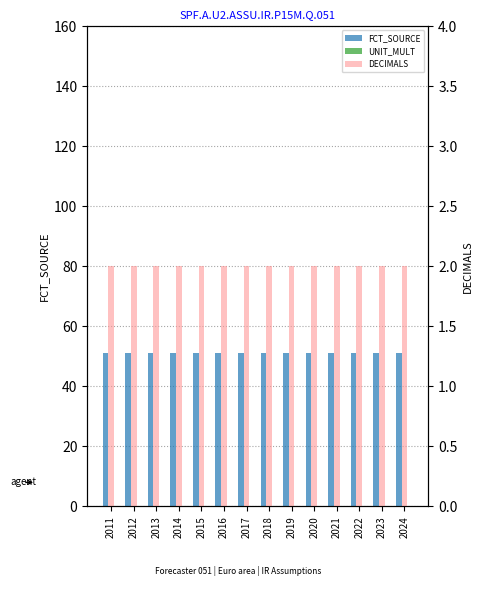

Which has a higher value, 2020 or 2021?

2020